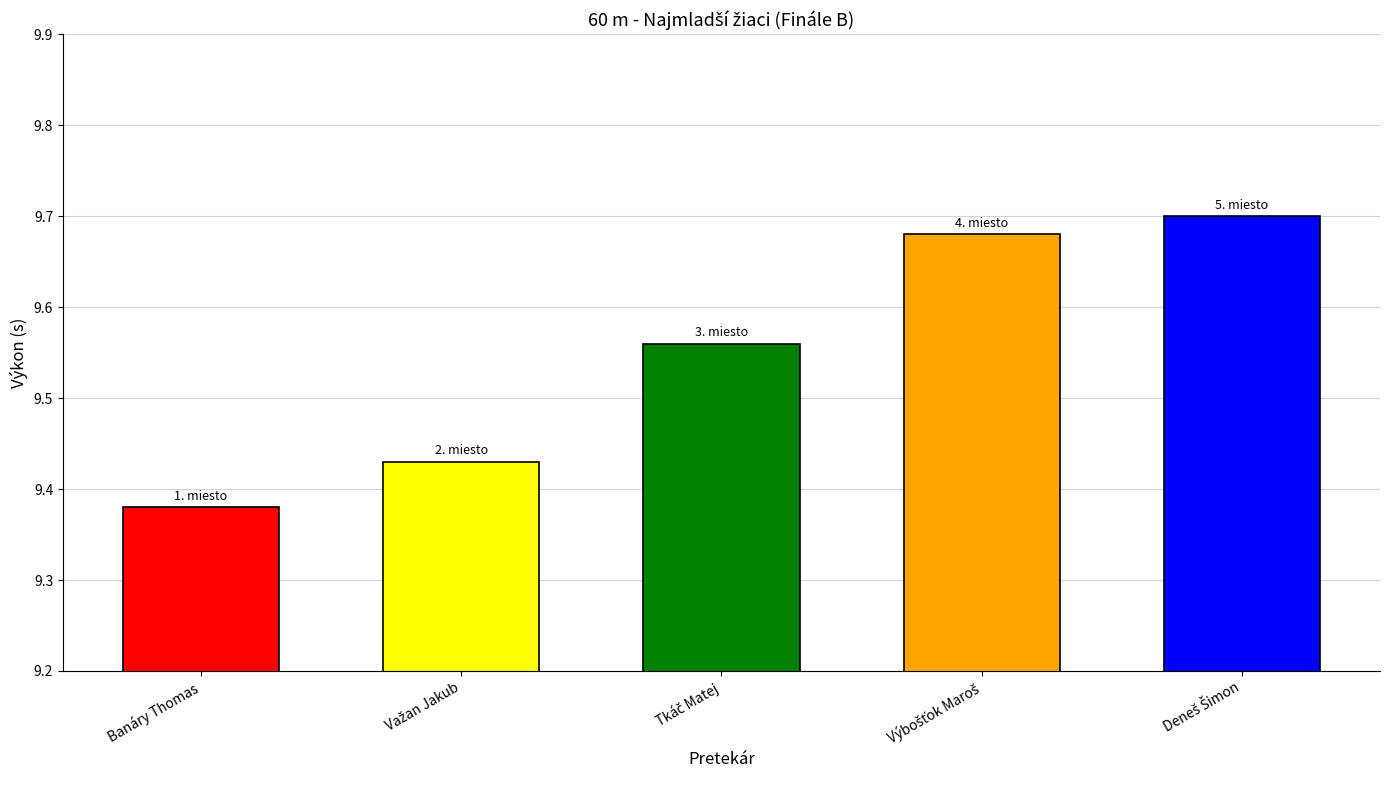

How many bars are there in total?

5